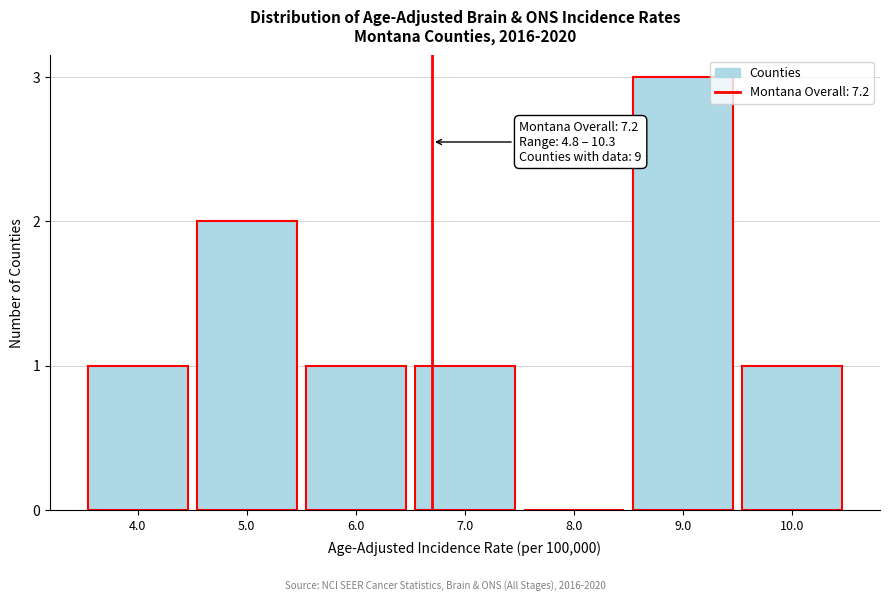

Reading left to right, transcribe all the data shown in this chart.

4.0=1	5.0=2	6.0=1	7.0=1	8.0=0	9.0=3	10.0=1